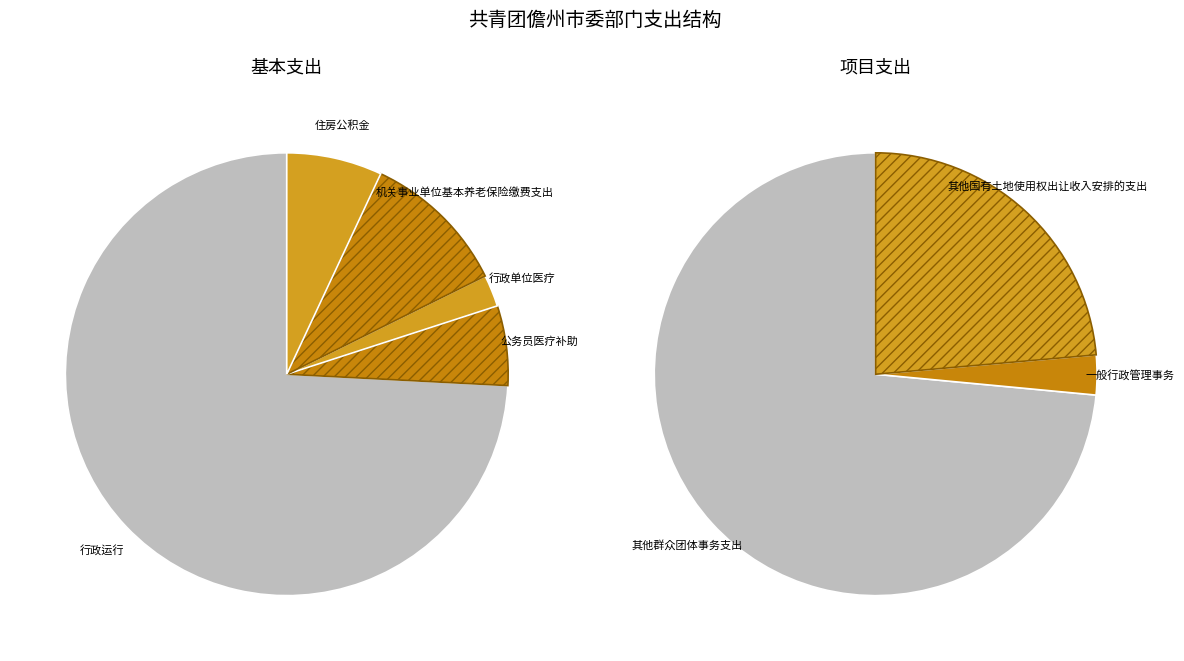

What is the smallest slice in the pie chart?

行政单位医疗